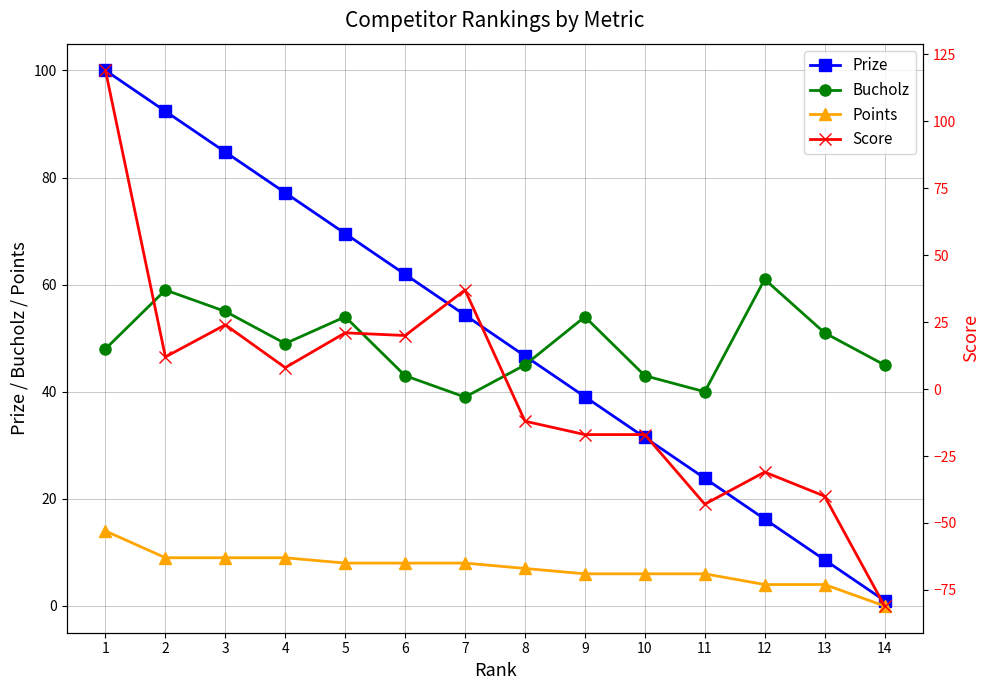

Is it true that Bucholz equals 45.0 at 14?

True